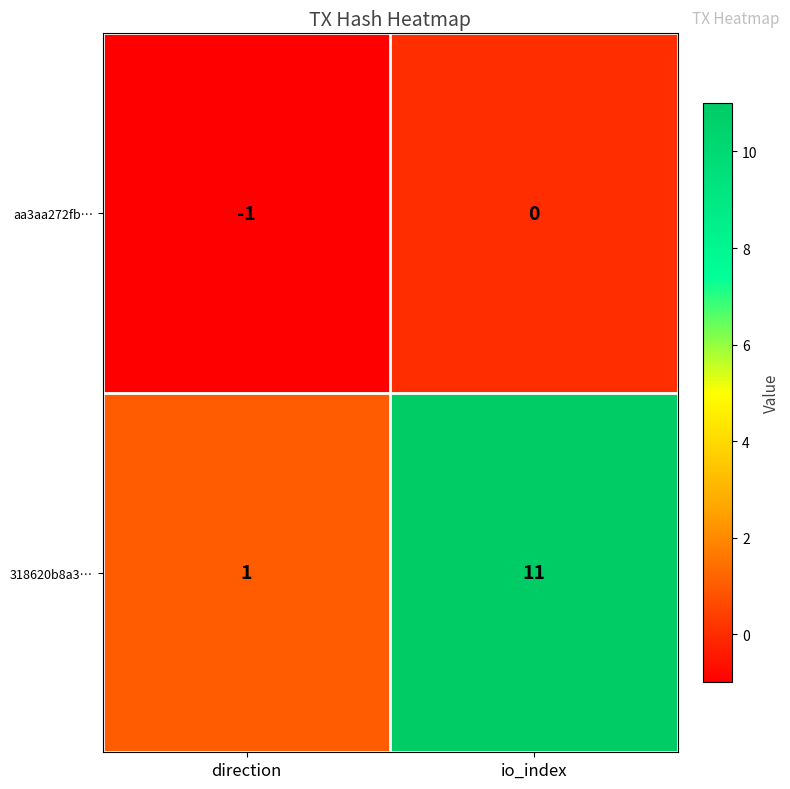

Reading right to left, transcribe all the data shown in this chart.

aa3aa272fb…: 0	-1
318620b8a3…: 11	1